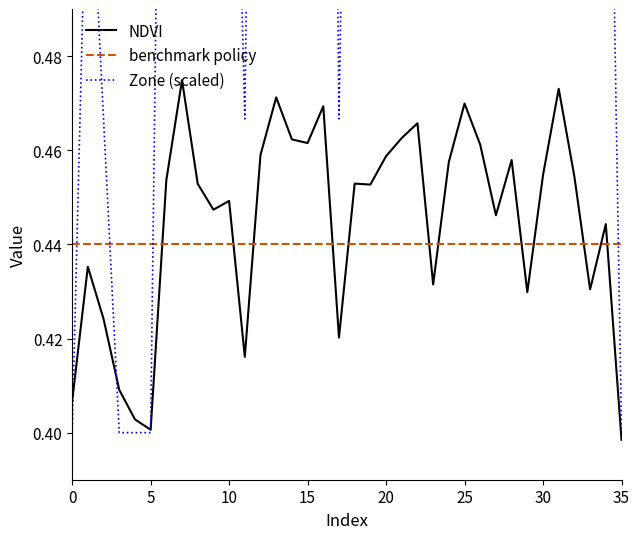

Where is NDVI nearest to the value 0?

35